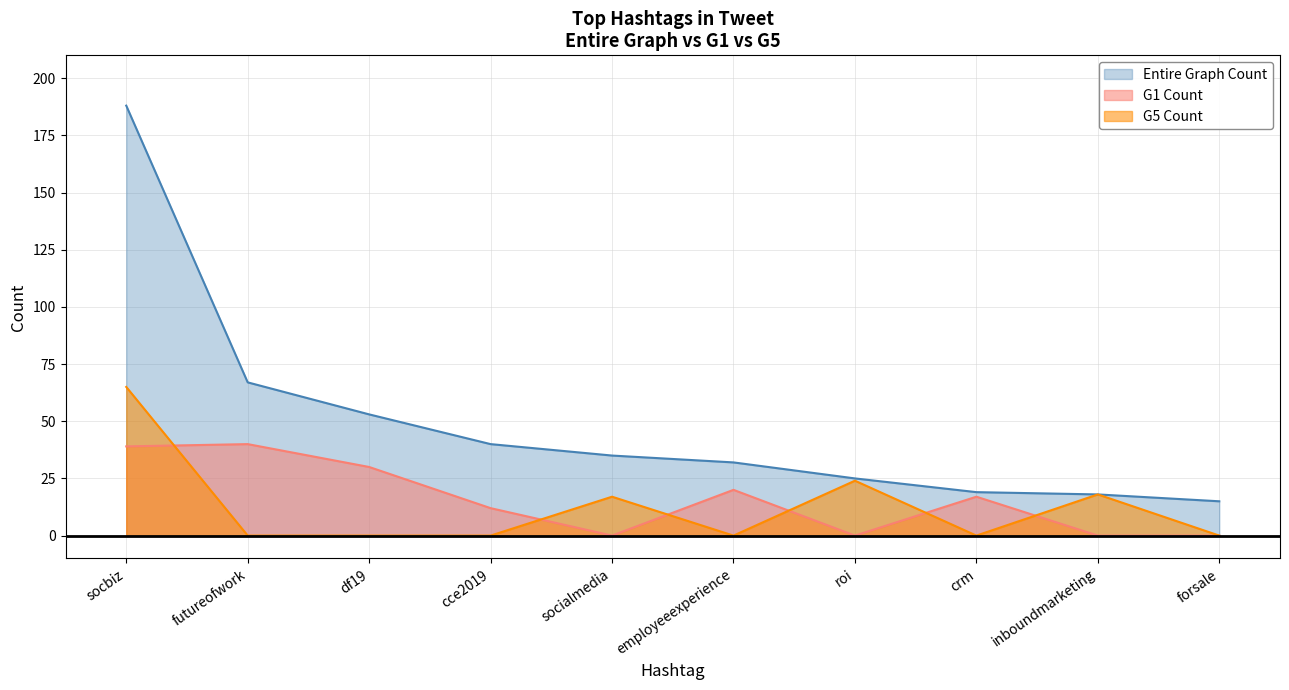

Where is Entire Graph Count nearest to the value 101?

futureofwork